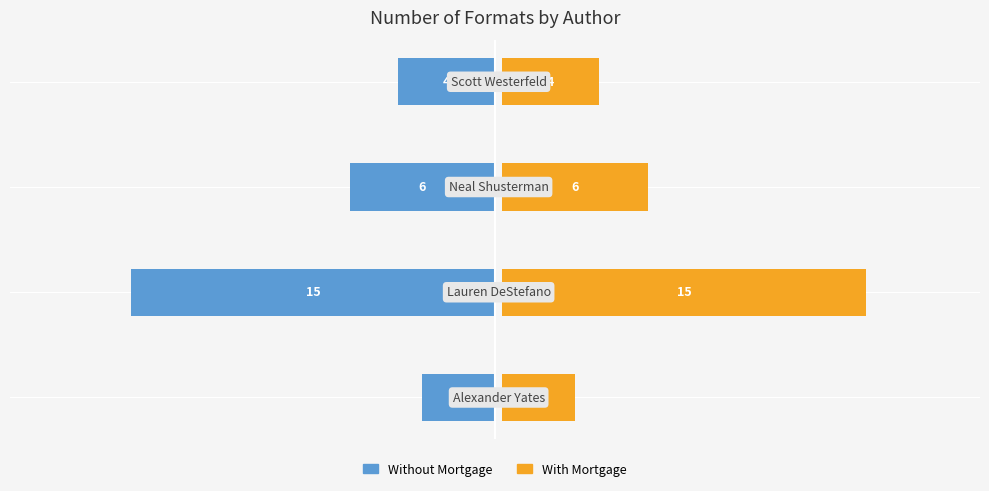

What is the average value of the With Mortgage series?

7